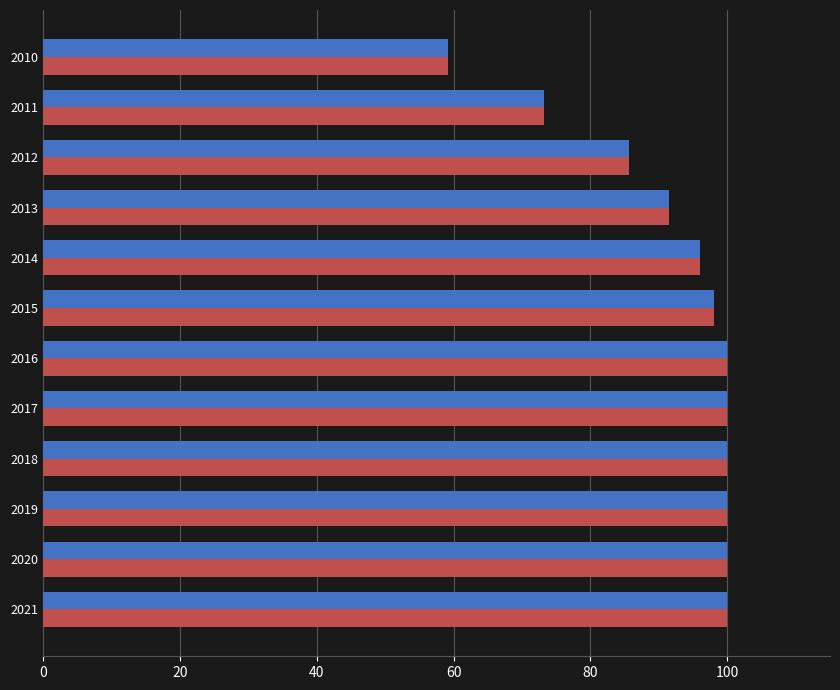

What is the minimum value shown in the chart?

59.2